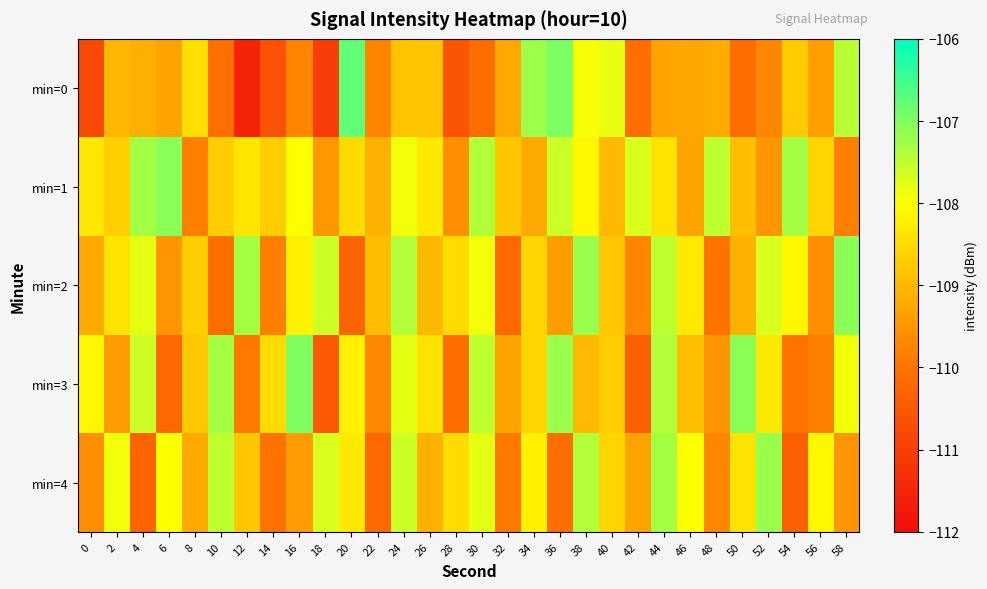

Between 20 and 28, which is larger?

20